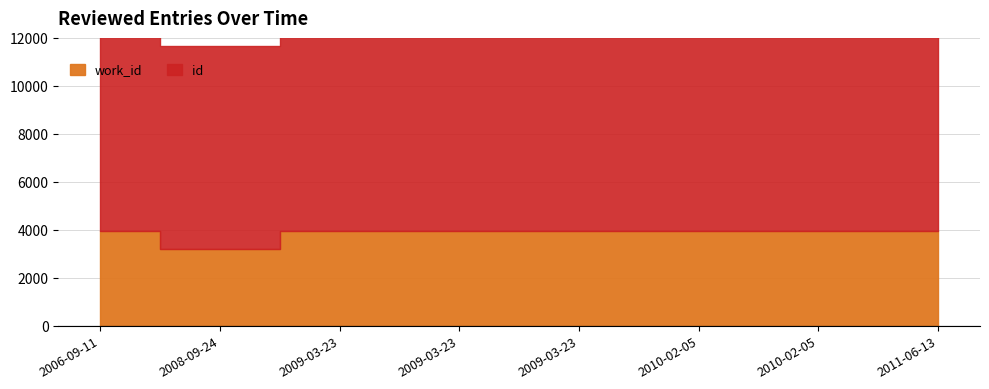

Between 2009-03-23 and 2010-02-05, which series saw the biggest shift?

id